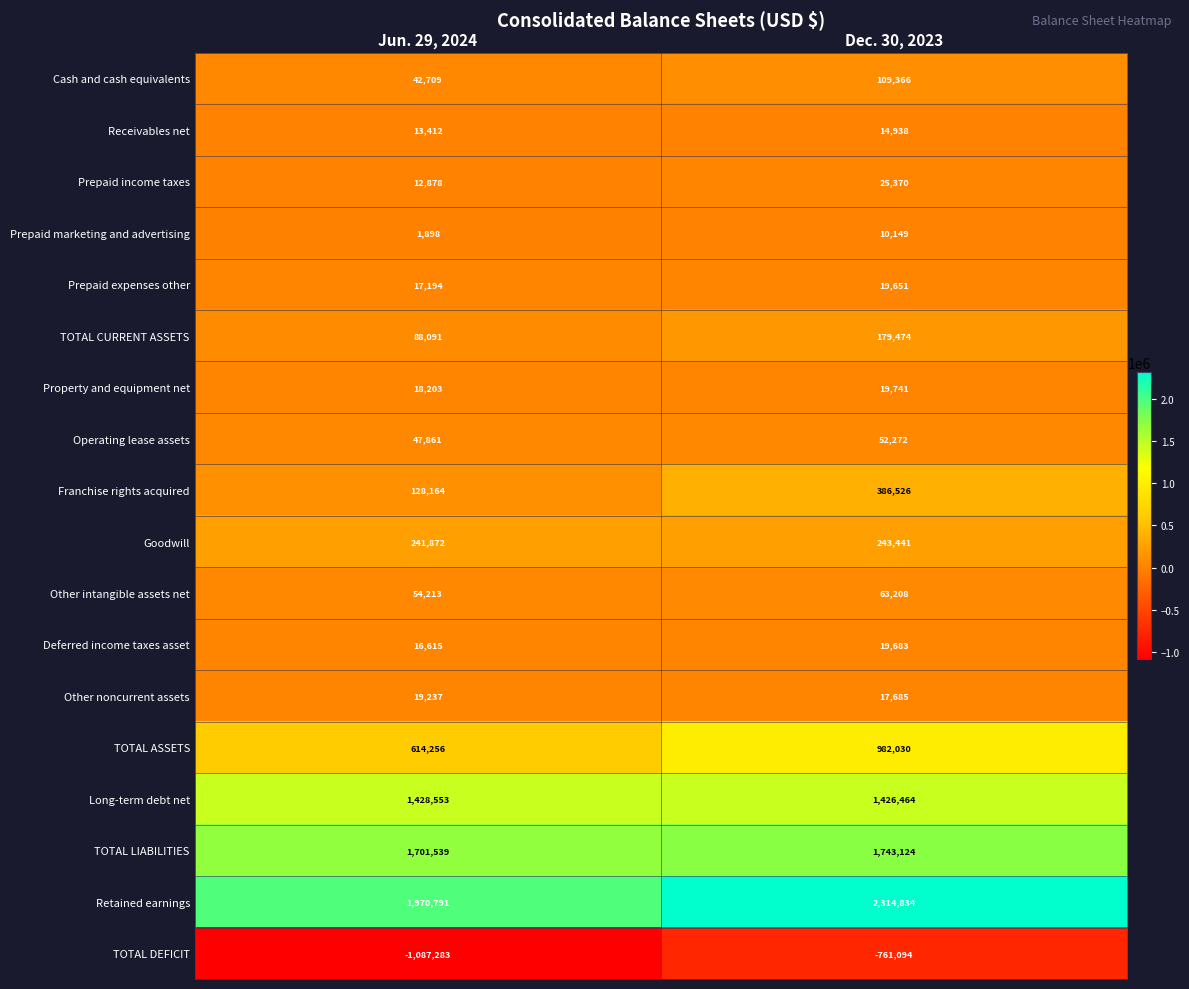

At which category does the chart reach its minimum across all series?

Jun. 29, 2024